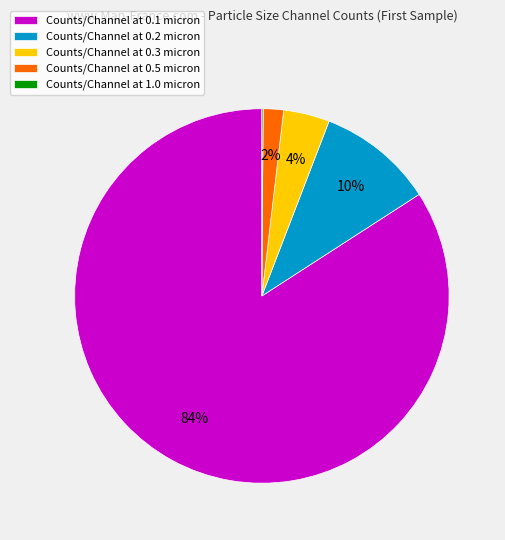

To the nearest percent, what portion does Counts/Channel at 0.1 micron represent?

84%